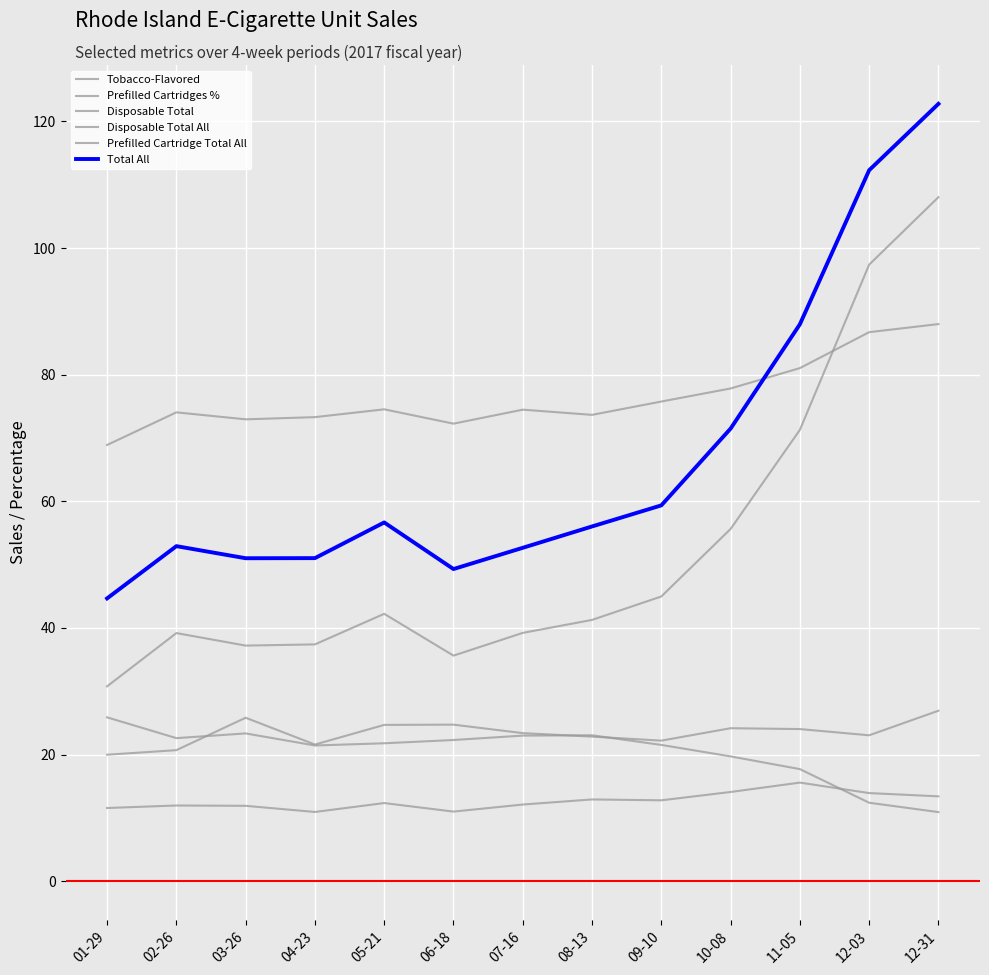

True or false: Prefilled Cartridges % and Disposable Total intersect in this chart.

False